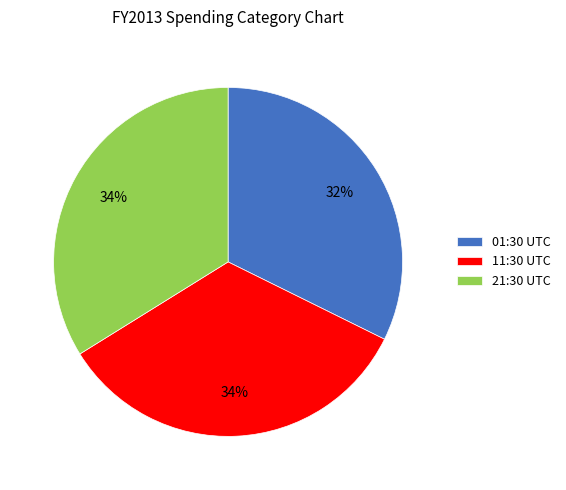

True or false: 11:30 UTC accounts for 23% of the total.

False